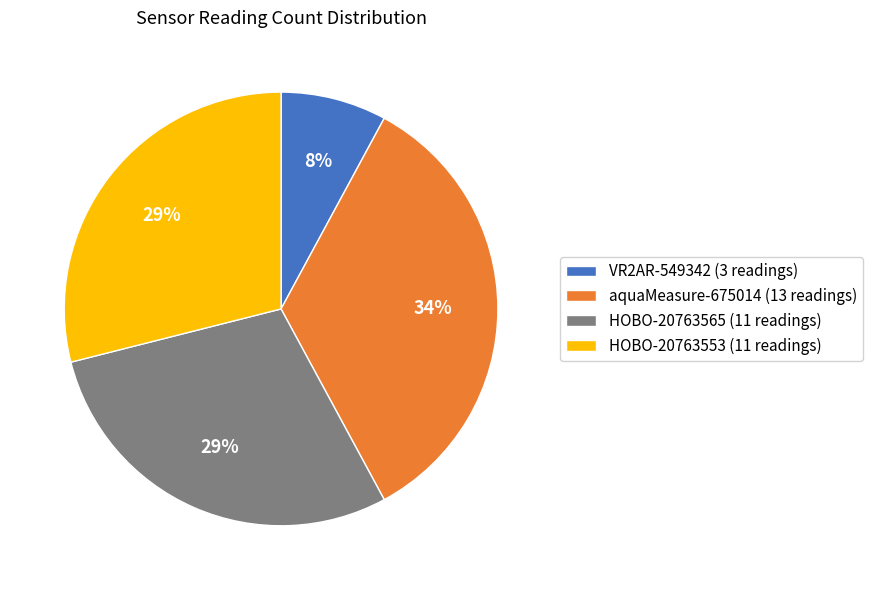

Do HOBO-20763553 (11 readings) and HOBO-20763565 (11 readings) together represent more than half of the pie?

Yes